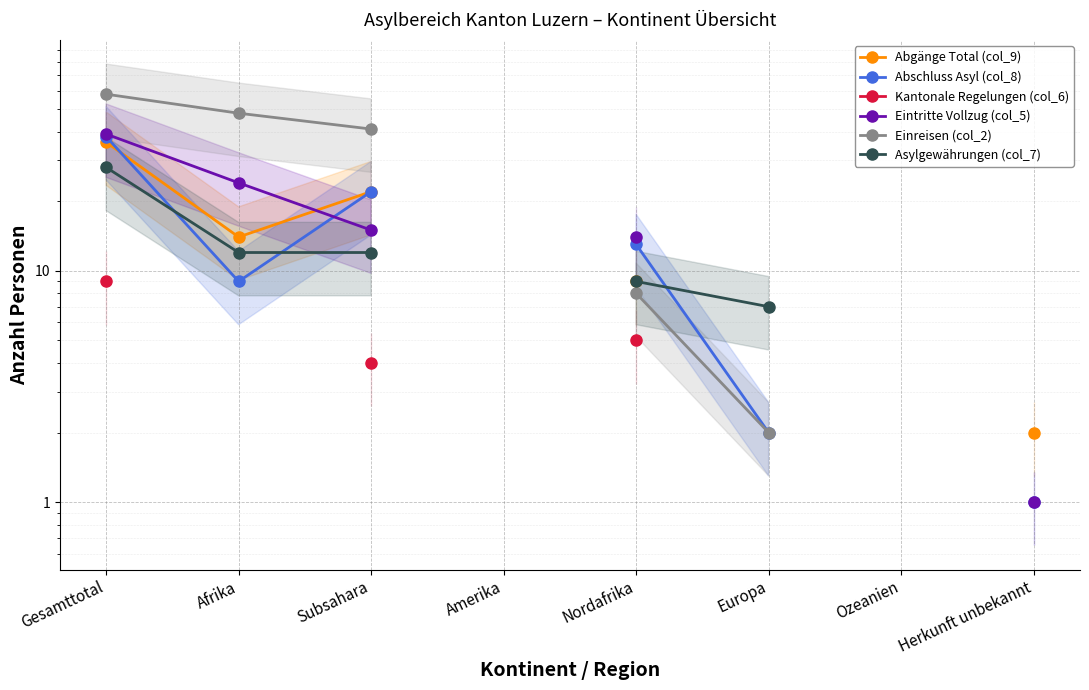

Where does the Kantonale Regelungen (col_6) series first go above 5?

Gesamttotal